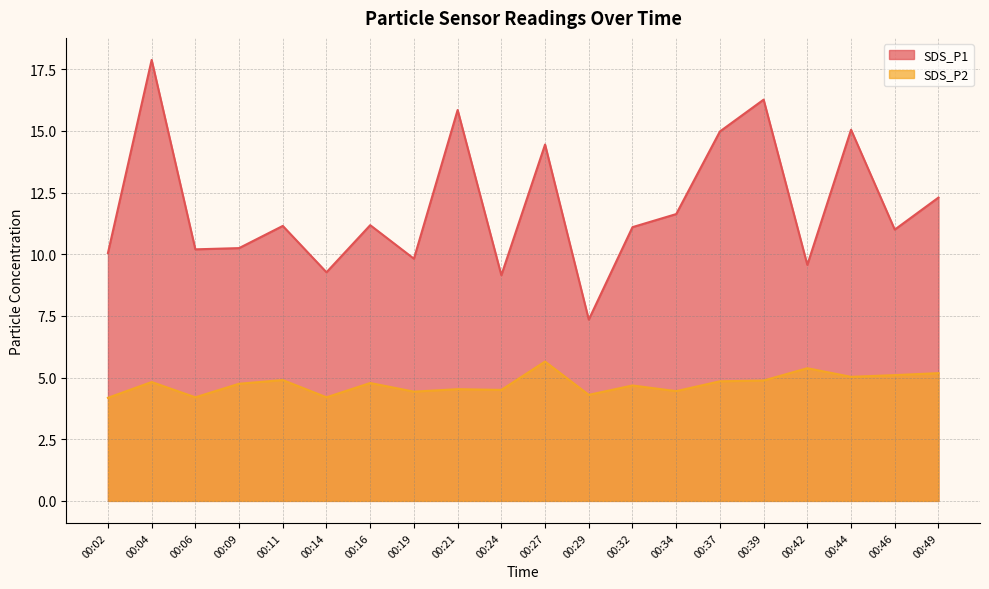

Which has a higher value, 00:21 or 00:16?

00:21